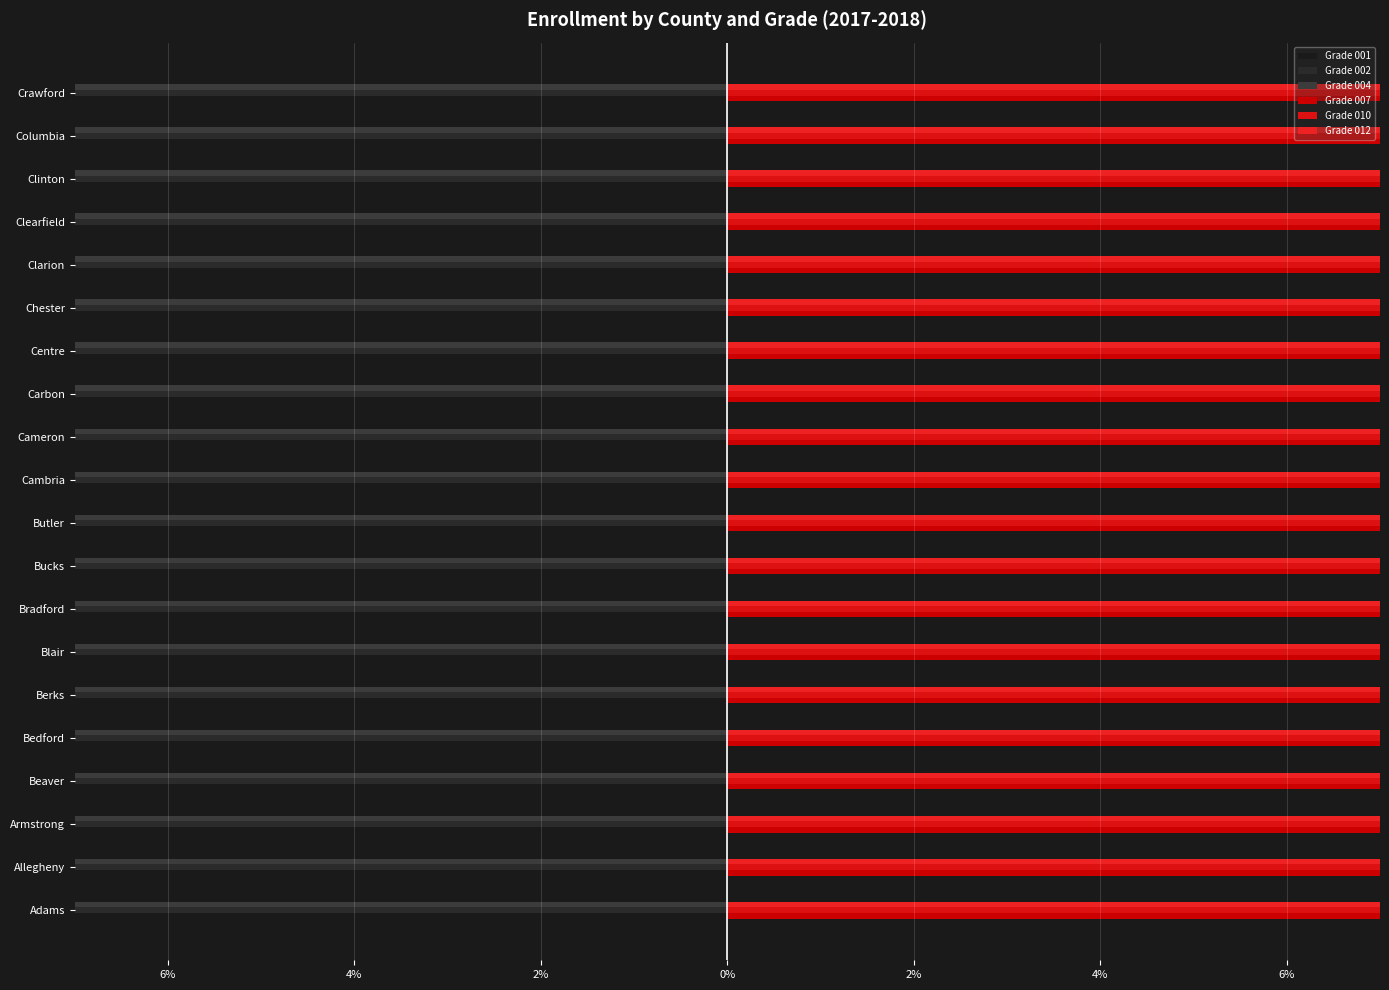

Reading left to right, extract all data points from this chart.

Grade 001: -15.7	-16.6	-15.9	-13.2	-14.4	-15.5	-16.3	-16.0	-15.1	-15.1	-15.6	-16.0	-15.1	-15.3	-15.3	-17.4	-15.1	-15.4	-15.6	-14.4
Grade 002: -16.8	-16.5	-16.1	-13.6	-15.1	-15.5	-16.0	-14.9	-15.4	-15.0	-15.4	-13.4	-15.2	-16.2	-15.3	-16.8	-15.8	-16.8	-15.1	-15.1
Grade 004: -17.1	-17.0	-17.1	-14.8	-16.7	-16.9	-16.4	-18.5	-17.1	-16.5	-17.0	-18.1	-17.4	-17.6	-16.9	-17.2	-17.3	-17.0	-16.4	-17.4
Grade 007: 16.5	16.4	16.1	17.1	16.4	17.1	17.3	17.6	17.1	16.9	17.0	12.2	18.3	17.0	17.4	16.0	17.4	17.2	16.0	16.1
Grade 010: 16.6	16.8	16.9	20.8	18.1	17.9	17.8	16.6	17.2	17.9	17.3	16.4	17.0	16.4	17.7	15.8	16.5	16.1	18.5	17.8
Grade 012: 17.4	16.8	17.9	20.4	19.3	17.1	16.2	16.4	18.0	18.6	17.8	23.9	16.9	17.6	17.3	16.9	18.0	17.4	18.3	19.3